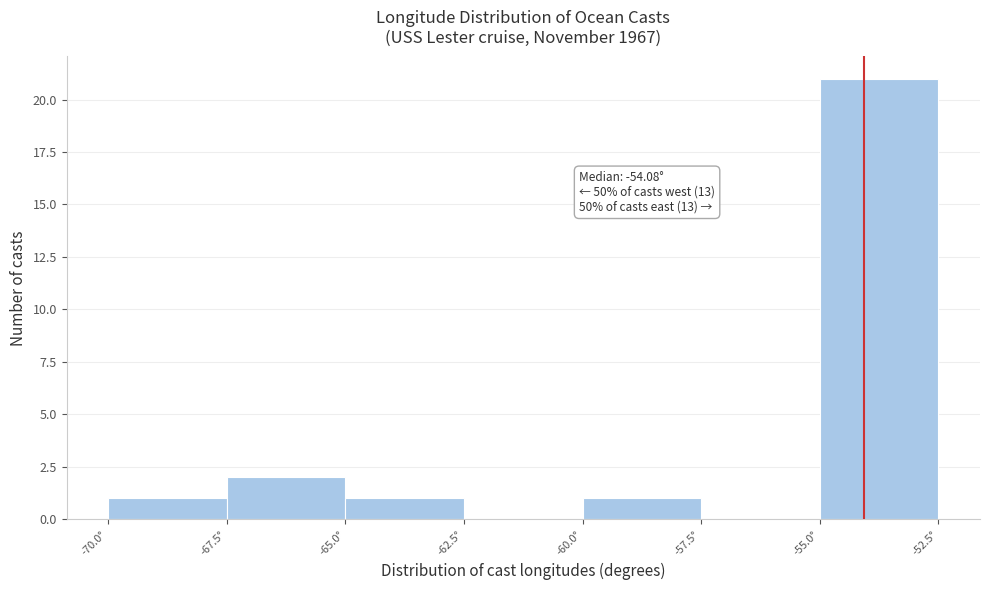

Which range on the x-axis has the tallest bar?

-55.0 to -52.5